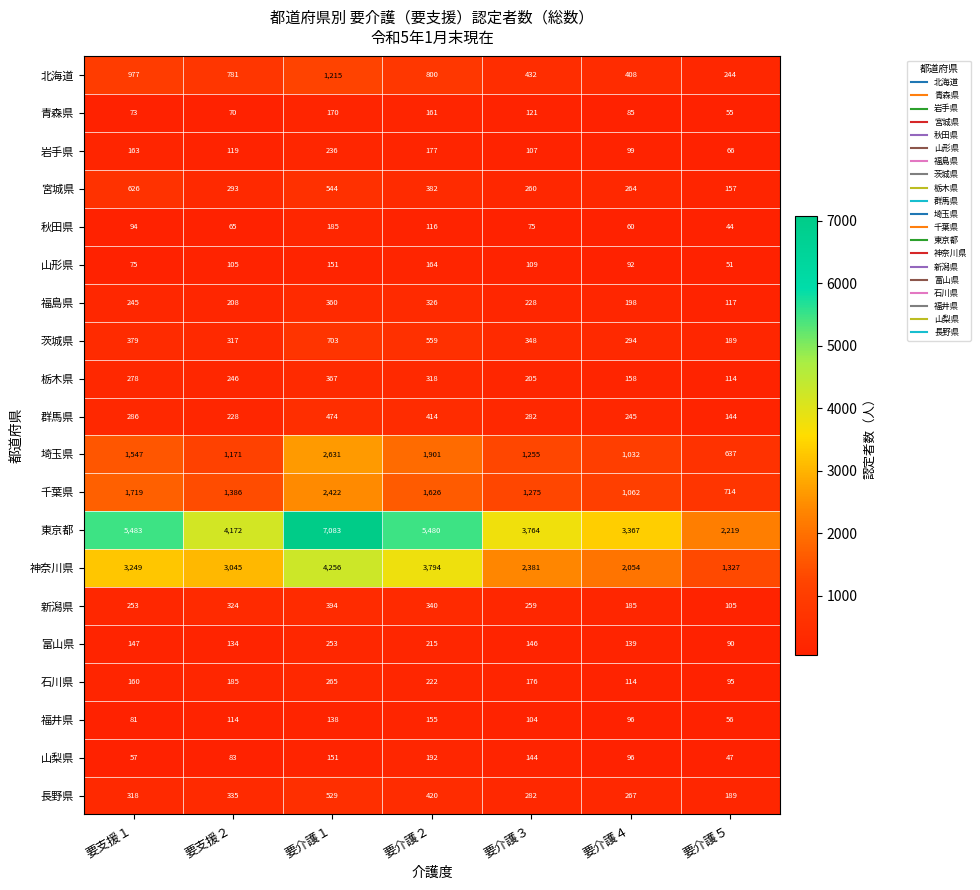

How many 福井県 values are between 81 and 138?

5